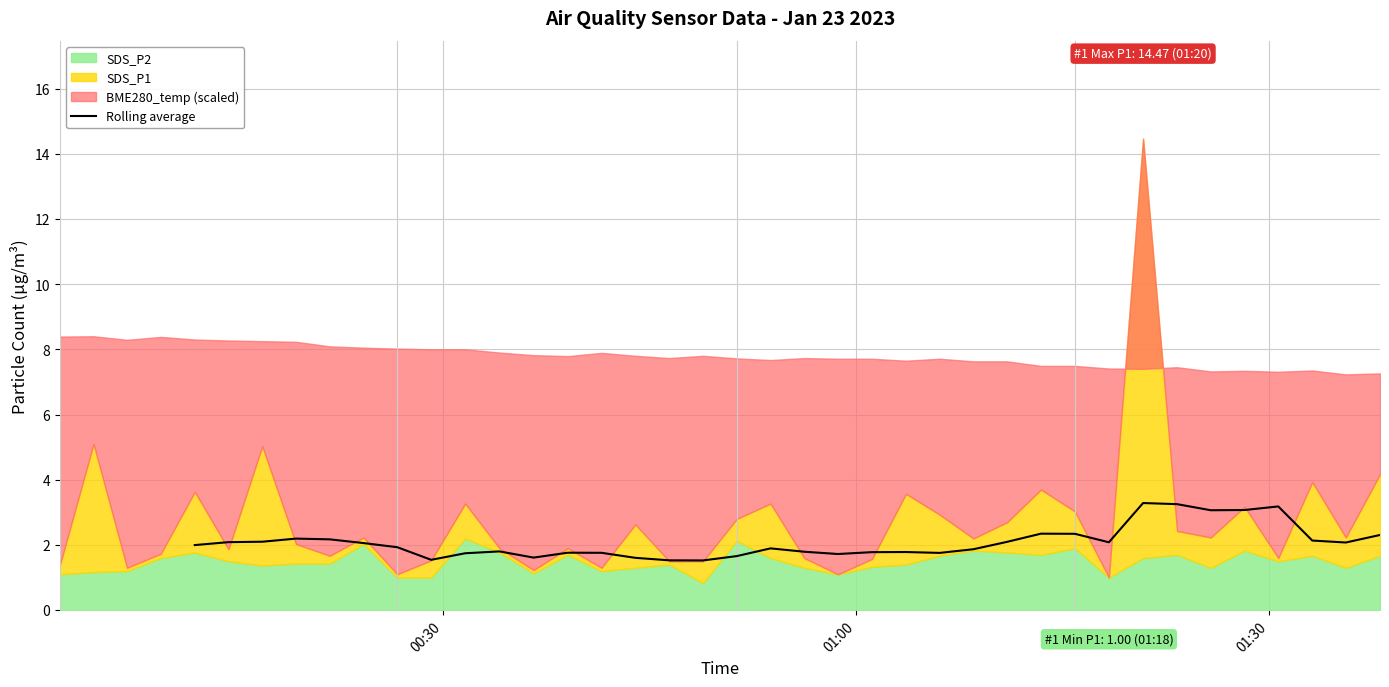

What is the lowest value of the Rolling average series?

1.5